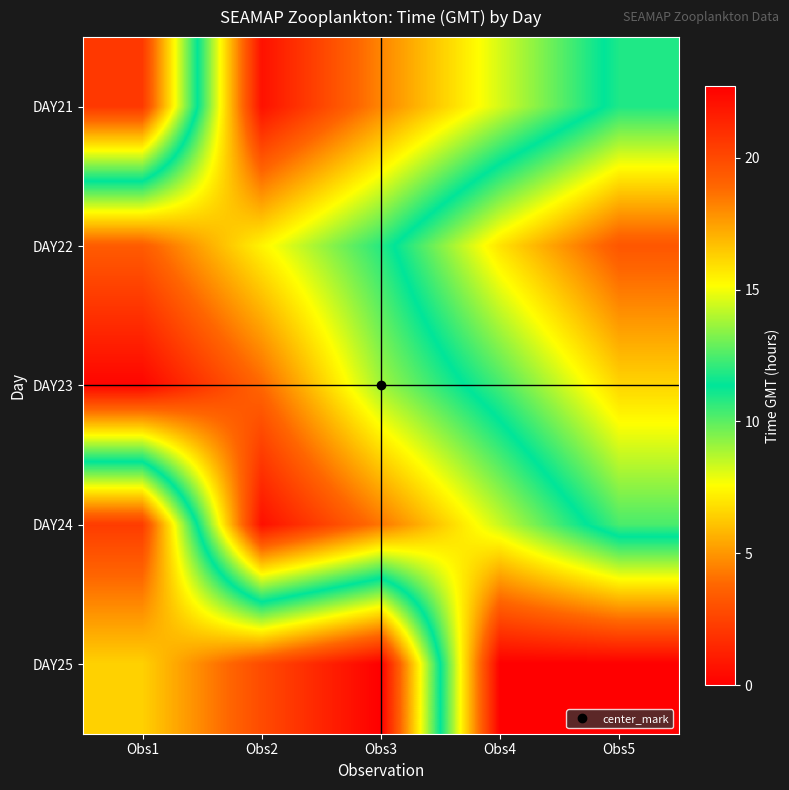

At how many categories does at least one series exceed 7?

5